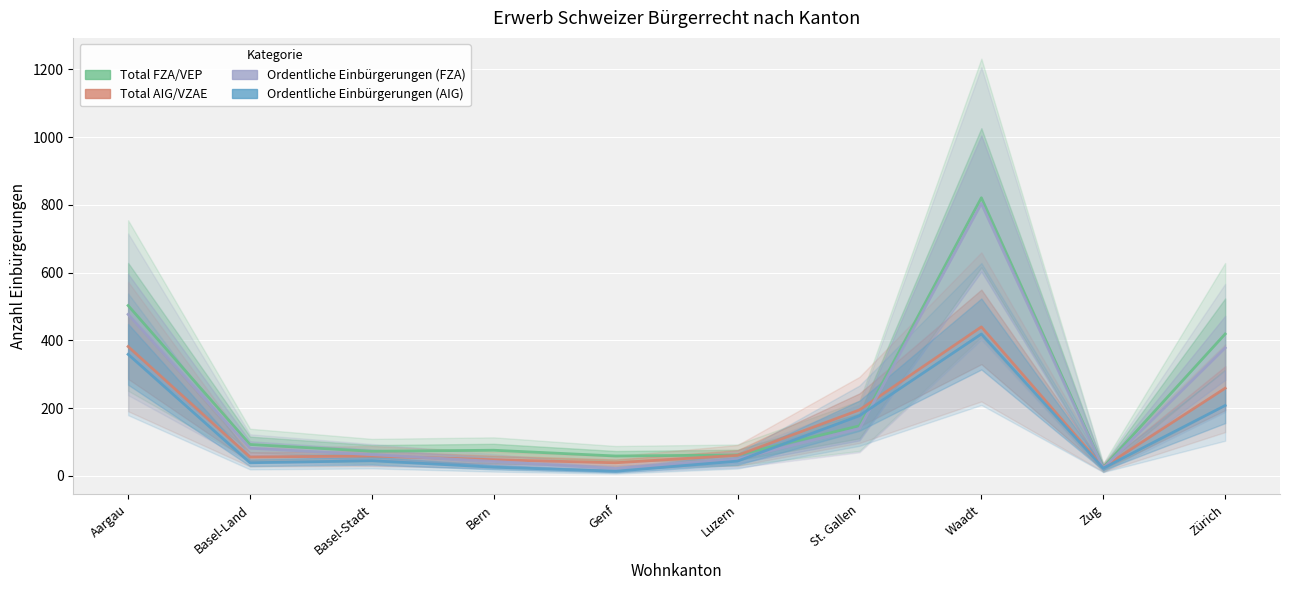

What is the label of the 7th point from the left?

St. Gallen